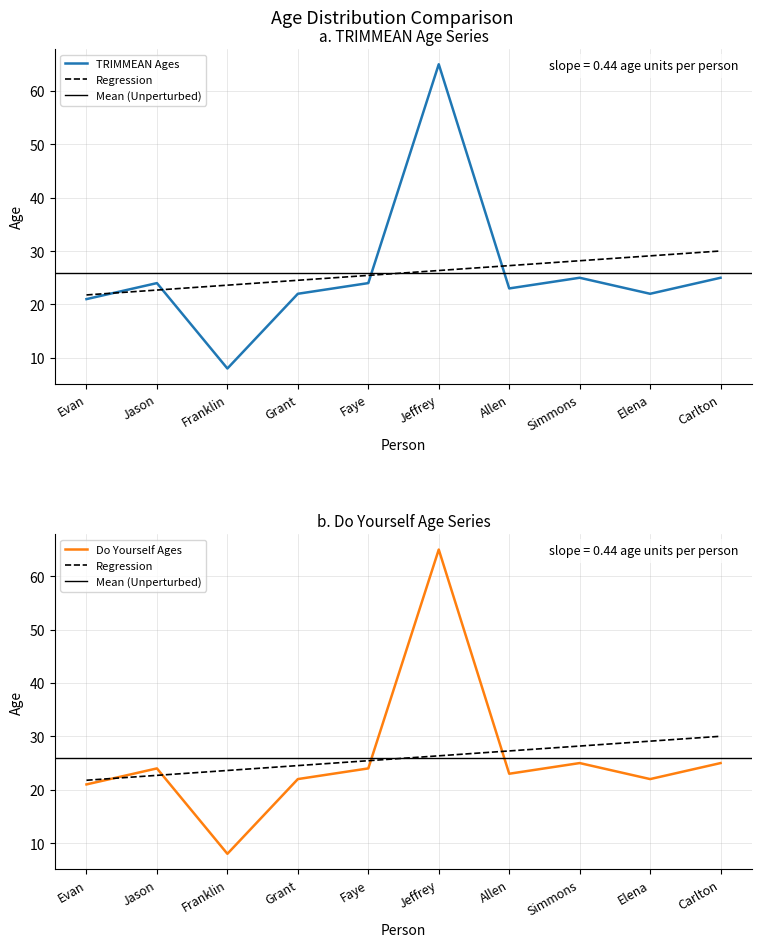

True or false: TRIMMEAN Ages has a value of 13 at Franklin.

False